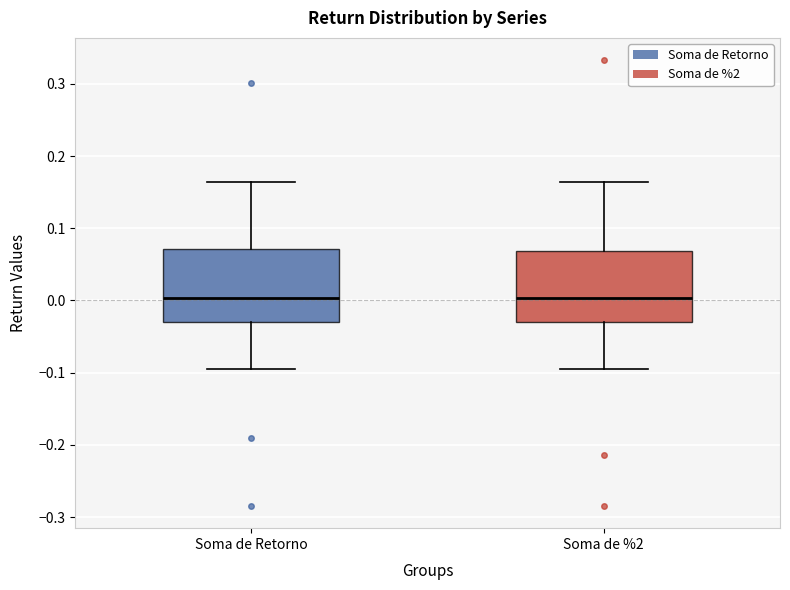

Where is the lower edge of the box for Soma de %2 on the y-axis? The values are not printed on the chart, so give them approximately, as read against the axis.

-0.03